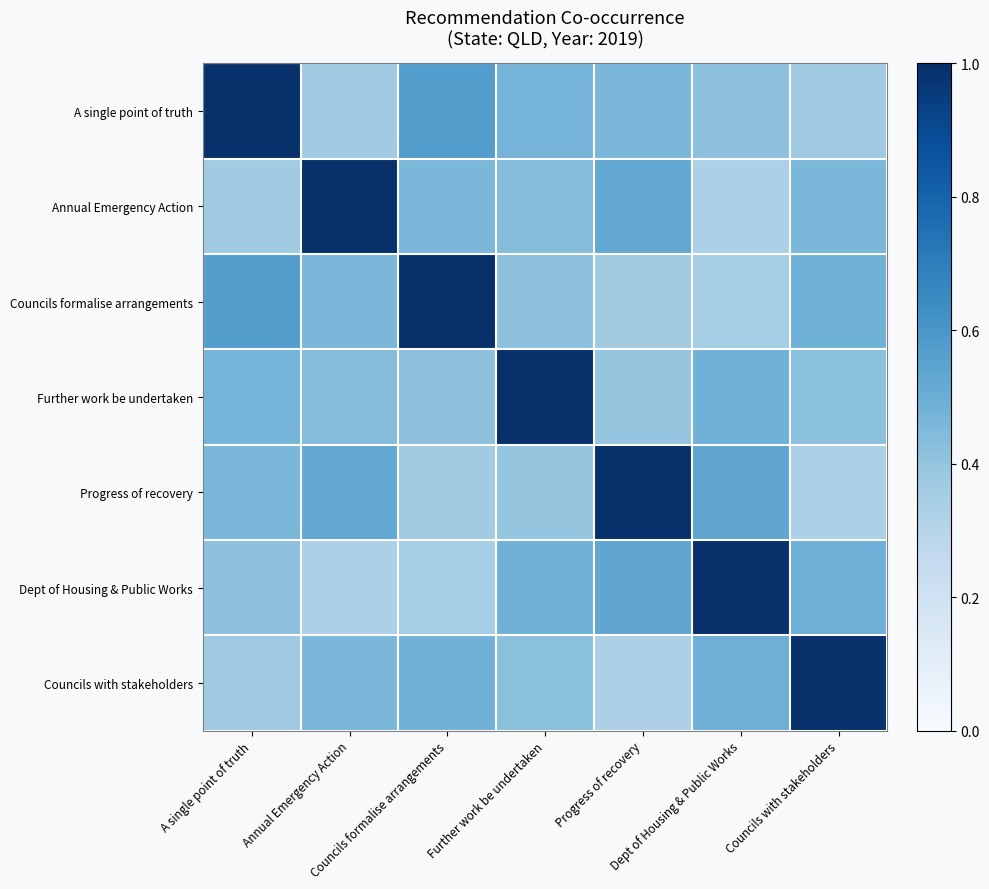

At how many categories does at least one series exceed 0?

7